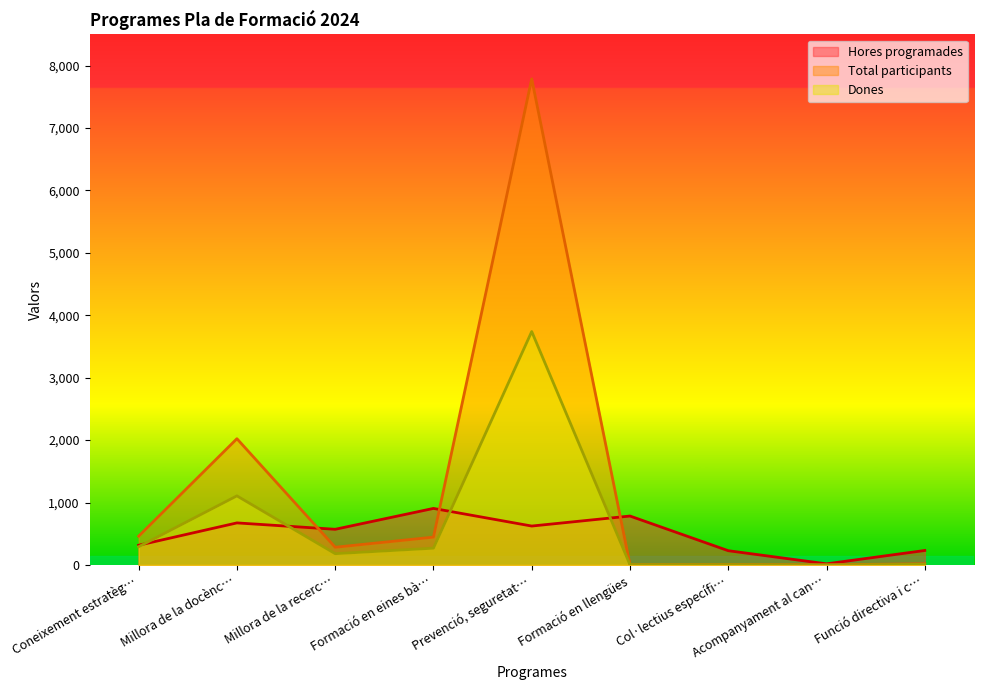

How many interior local peaks does the Hores programades series have?

3